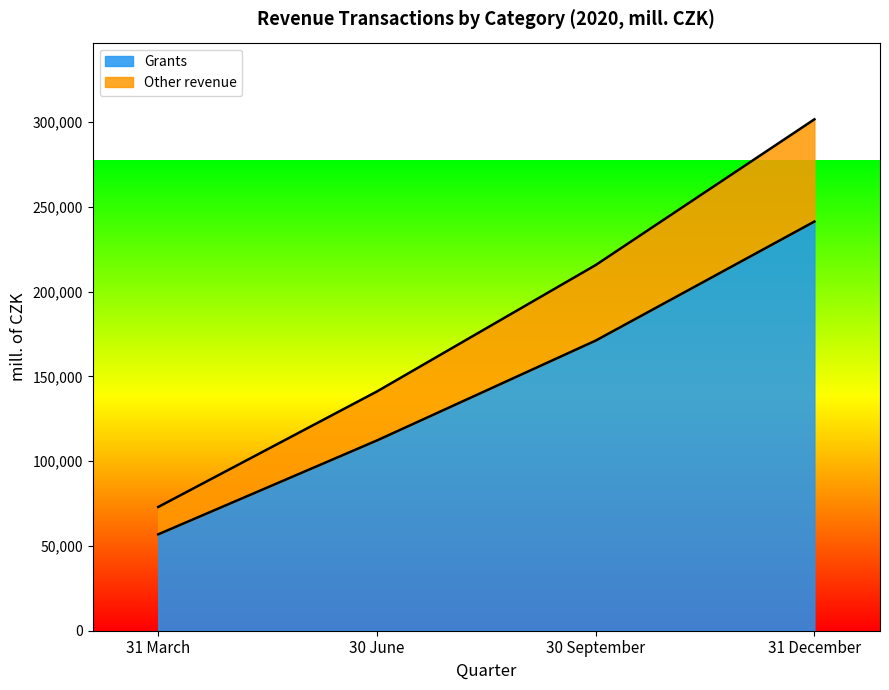

What are all the series names shown in the legend?

Grants, Other revenue